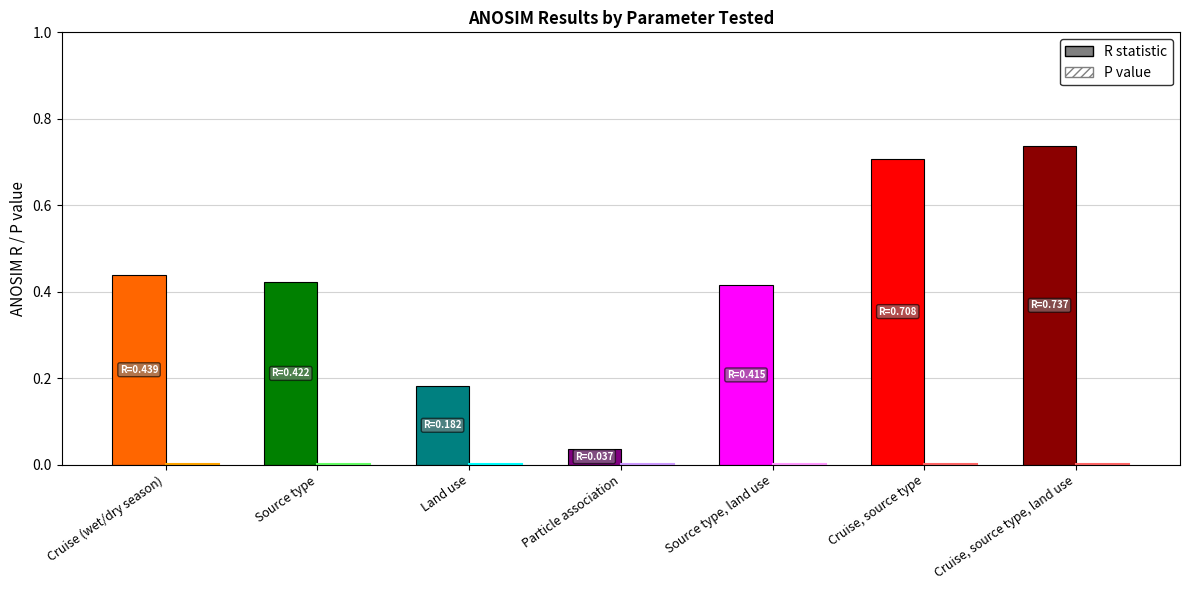

Reading left to right, list all the values displayed in this chart.

R: Cruise (wet/dry season)=0.4	Source type=0.4	Land use=0.2	Particle association=0.0	Source type, land use=0.4	Cruise, source type=0.7	Cruise, source type, land use=0.7
P value: Cruise (wet/dry season)=0.0	Source type=0.0	Land use=0.0	Particle association=0.0	Source type, land use=0.0	Cruise, source type=0.0	Cruise, source type, land use=0.0